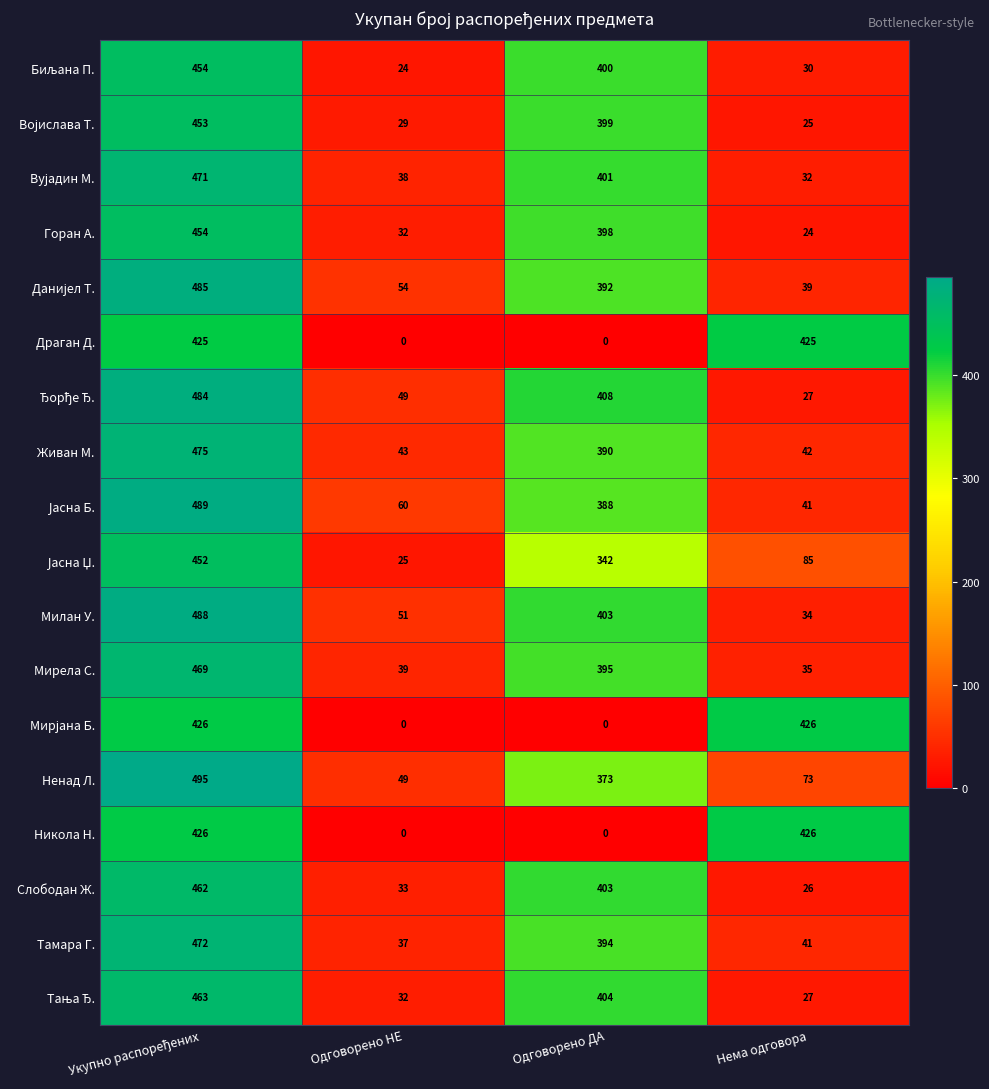

What is the spread (max minus min) of values at Одговорено ДА?

408